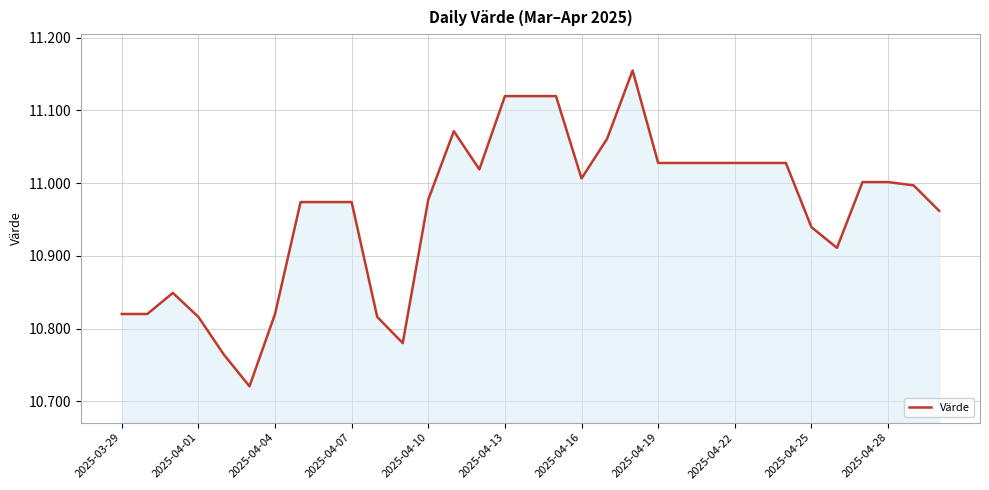

What is the difference between the maximum and minimum values?

0.4